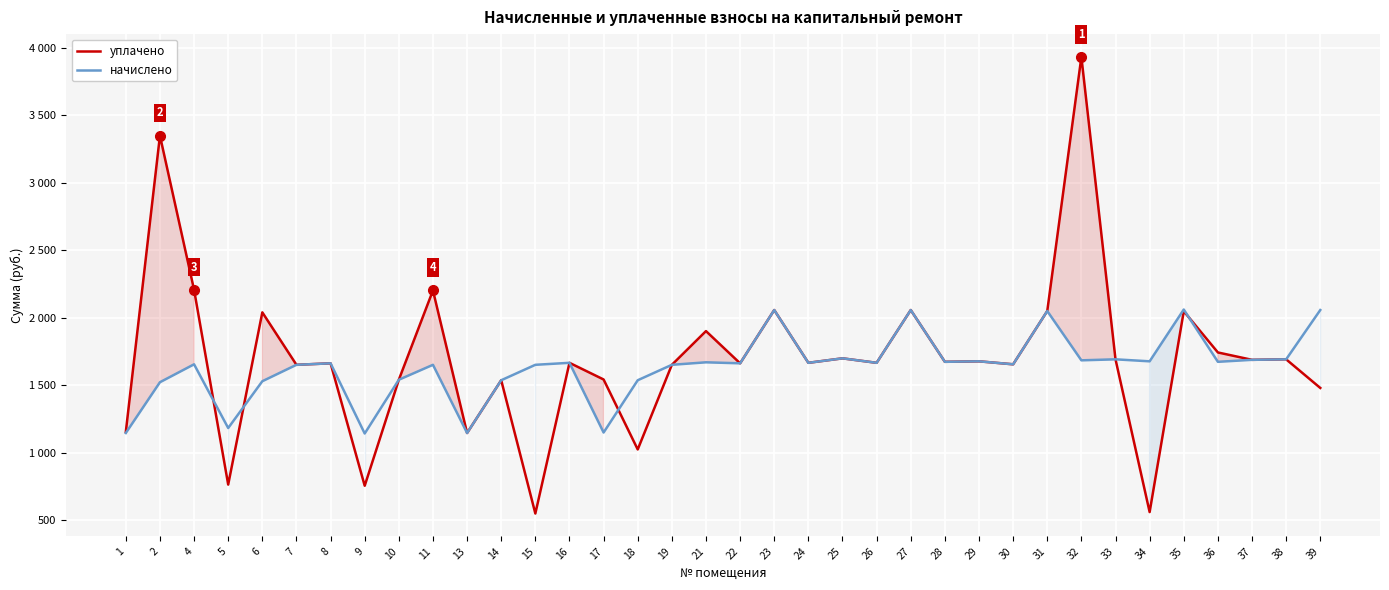

Is this an area chart (filled region under the line)?

No